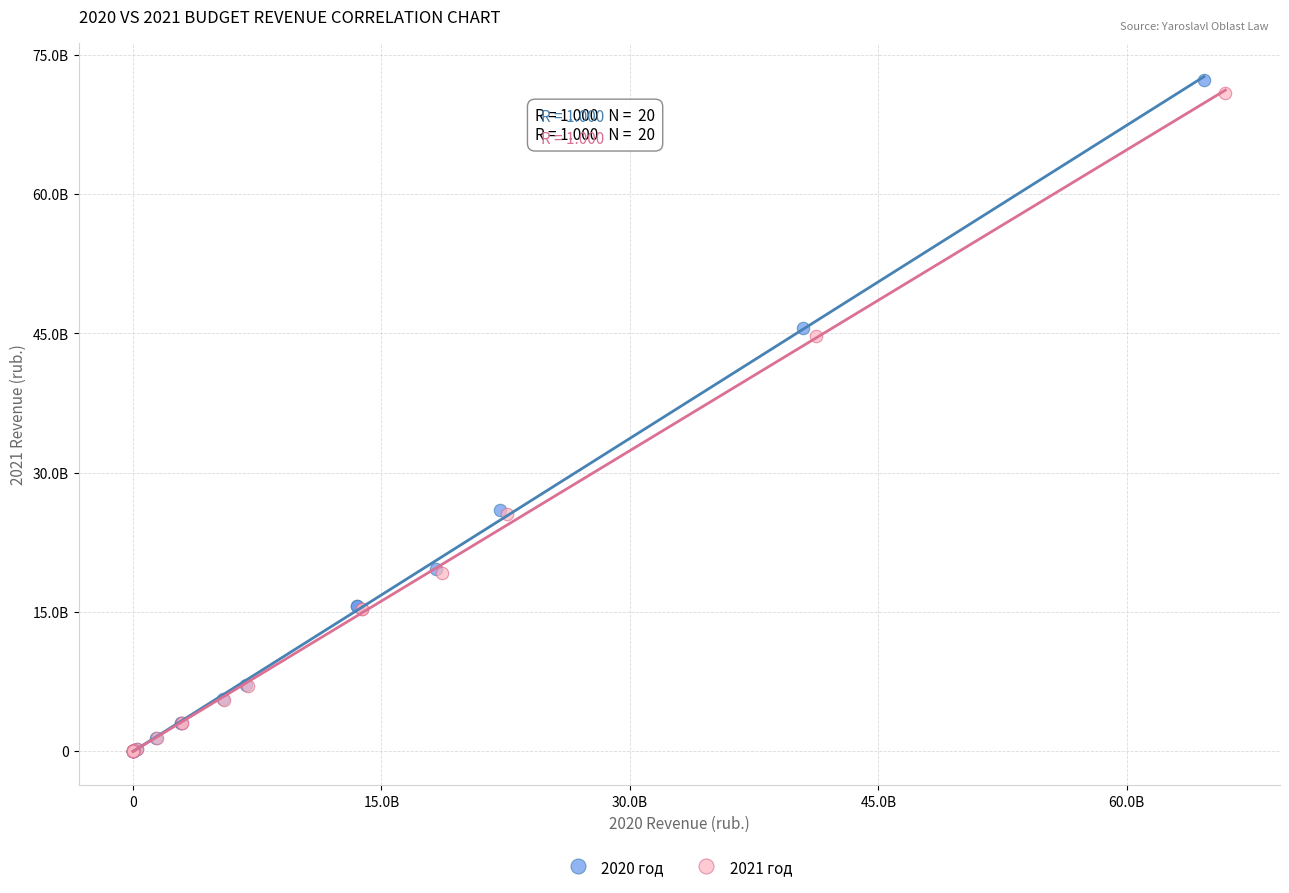

Which series has the largest Y range (max minus min)?

2020 год